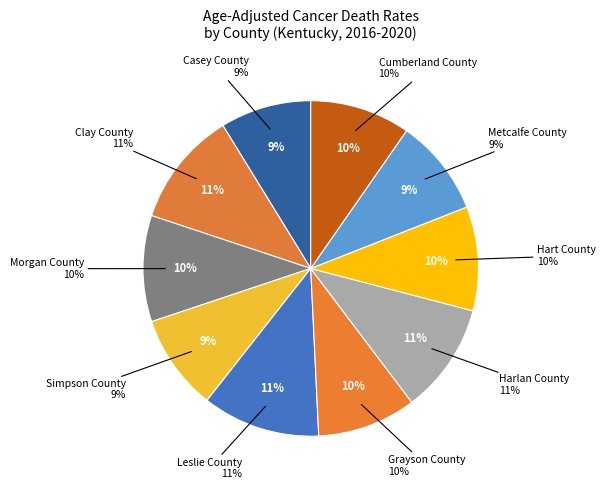

The Hart County slice represents 19% of the pie. True or false?

False